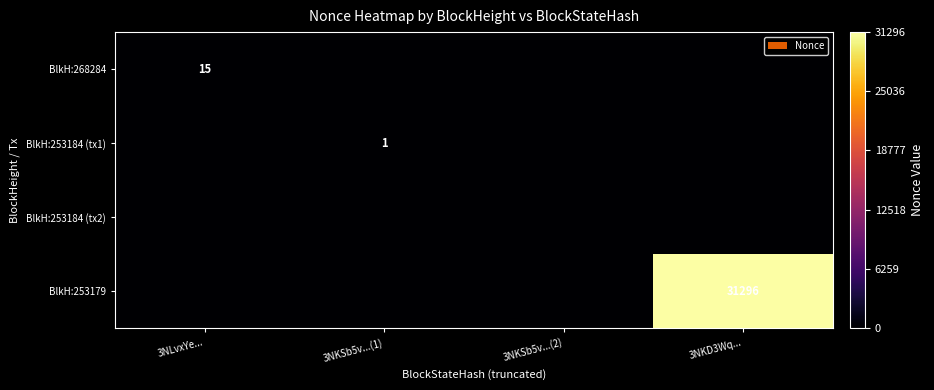

The BlkH:253184 (tx2) series shows 0 at 3NKSb5v...(2). True or false?

True